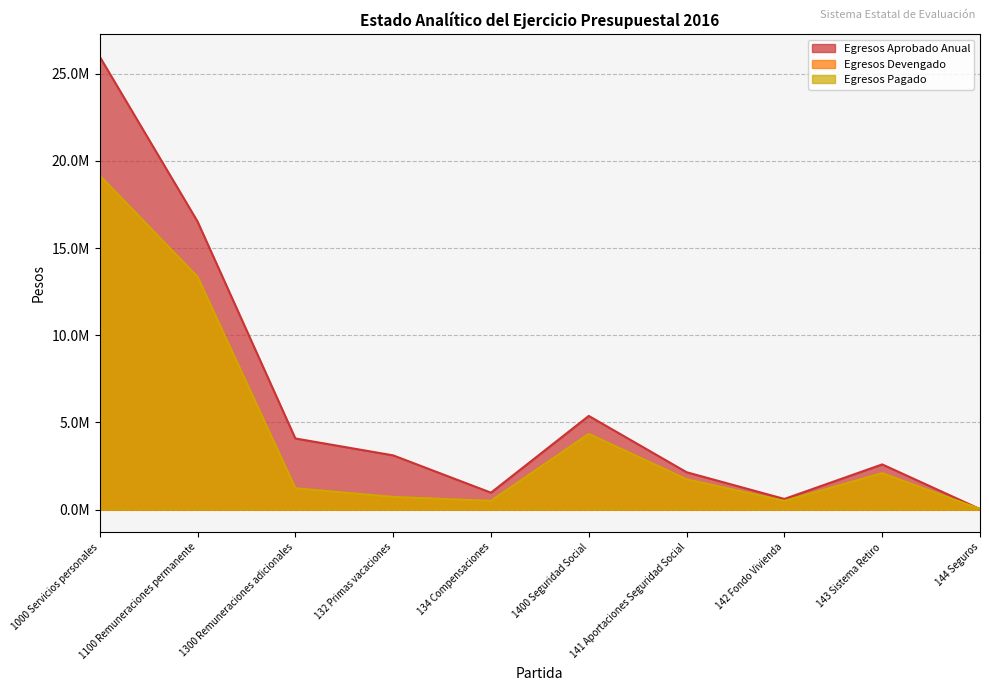

What is the difference between the maximum and minimum values in the Egresos Devengado series?

19125043.7